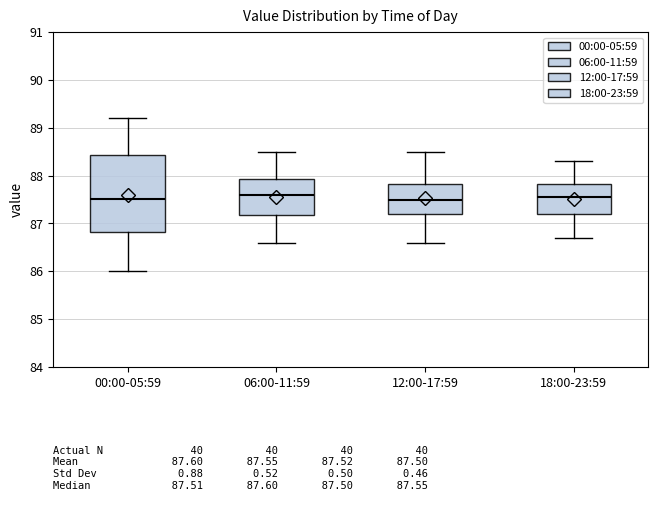

Where does the median line of the box for 12:00-17:59 sit on the y-axis? The values are not printed on the chart, so give them approximately, as read against the axis.

87.5